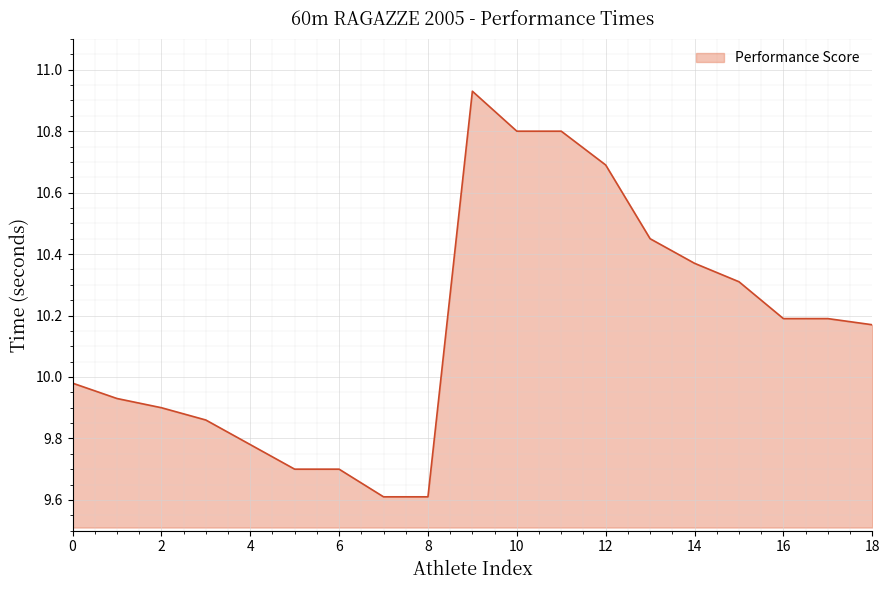

What is the difference between the maximum and minimum values?

1.3